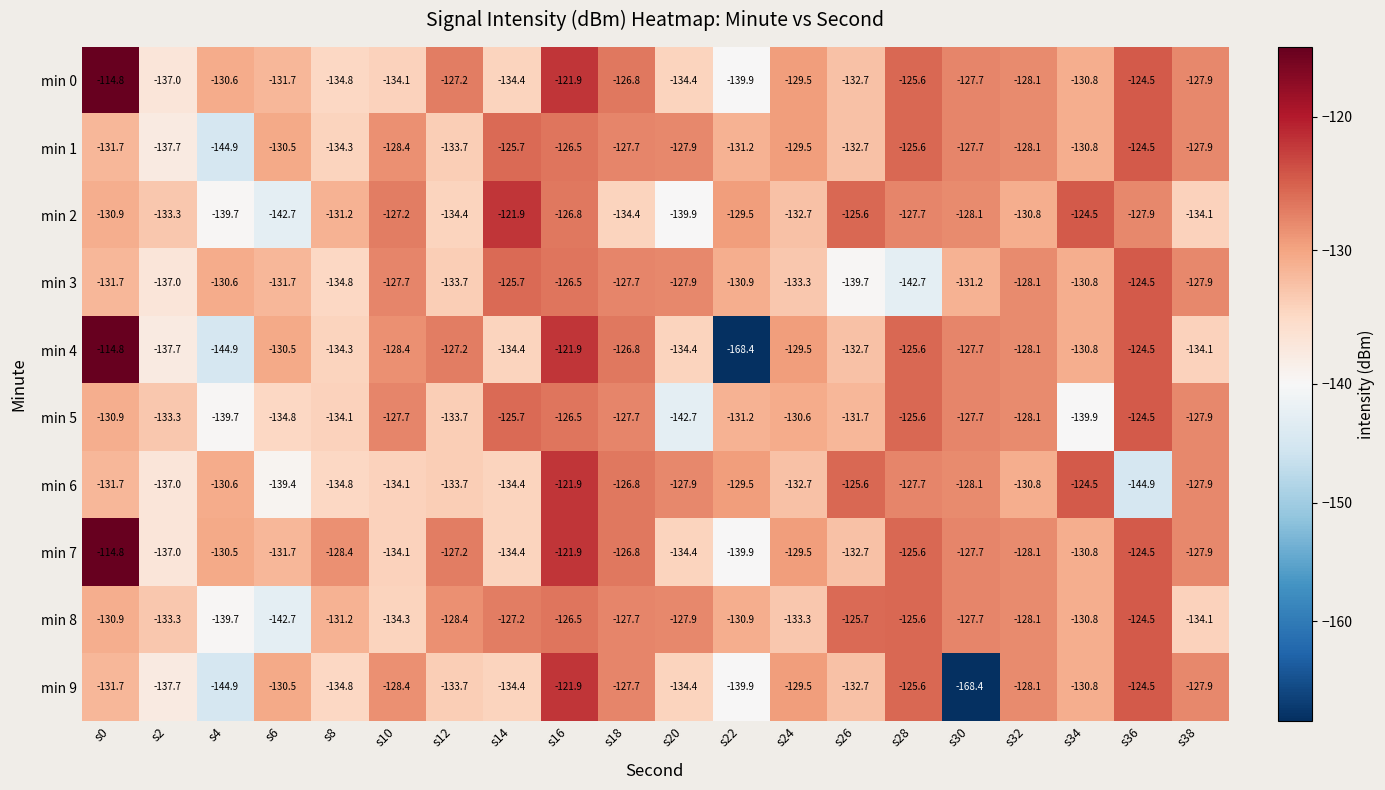

What is the minimum value for min 0?

-139.9